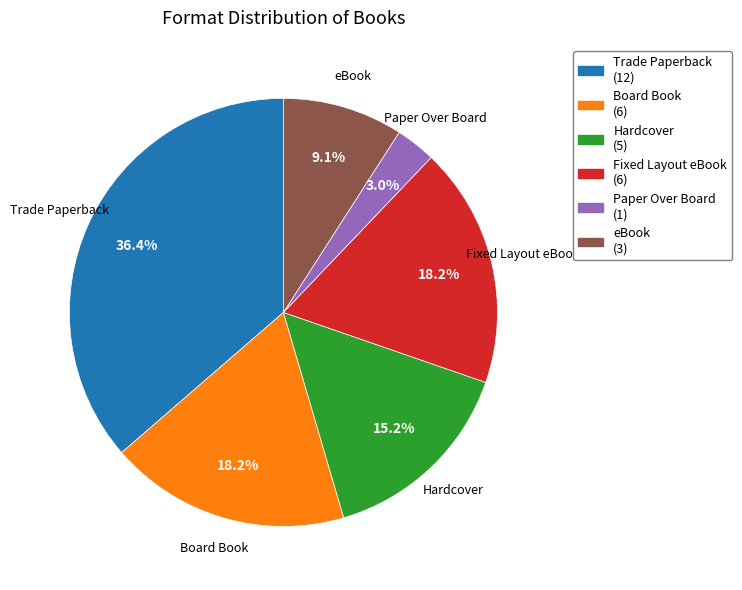

Is there any slice that represents more than half of the pie?

No